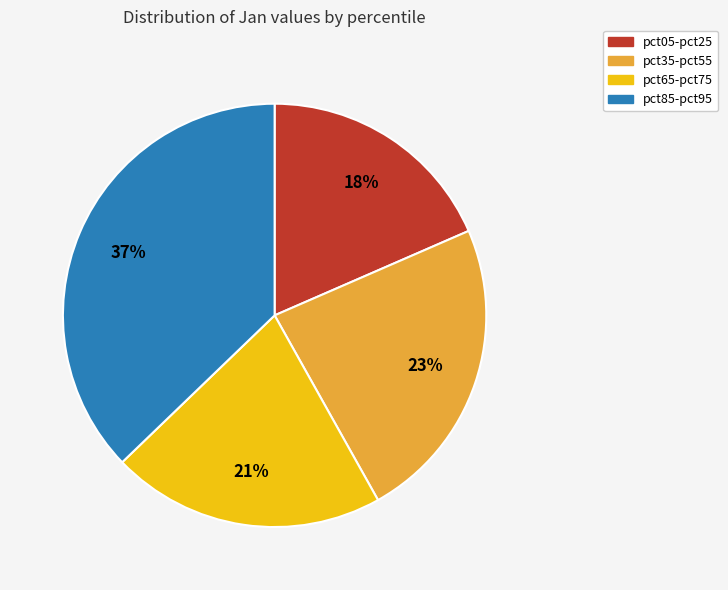

Is there a majority slice in this chart?

No